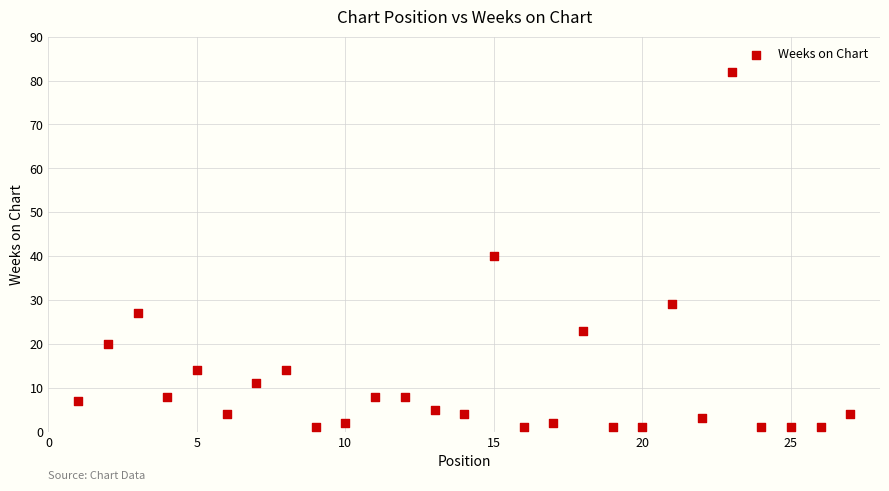

What is the range of Y values (max minus min)?

81